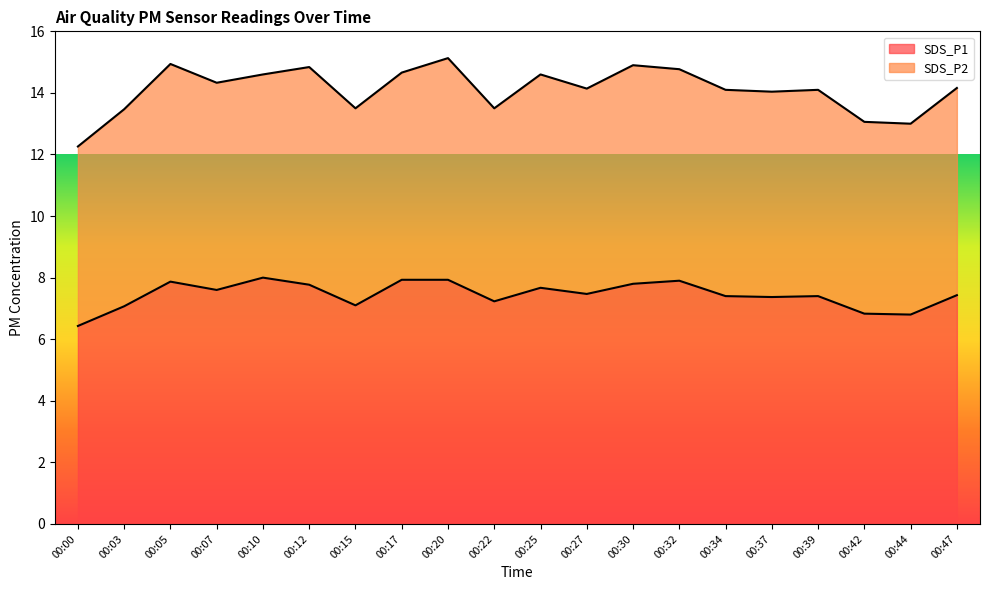

What is the change in value from 00:05 to 00:39?

-0.5